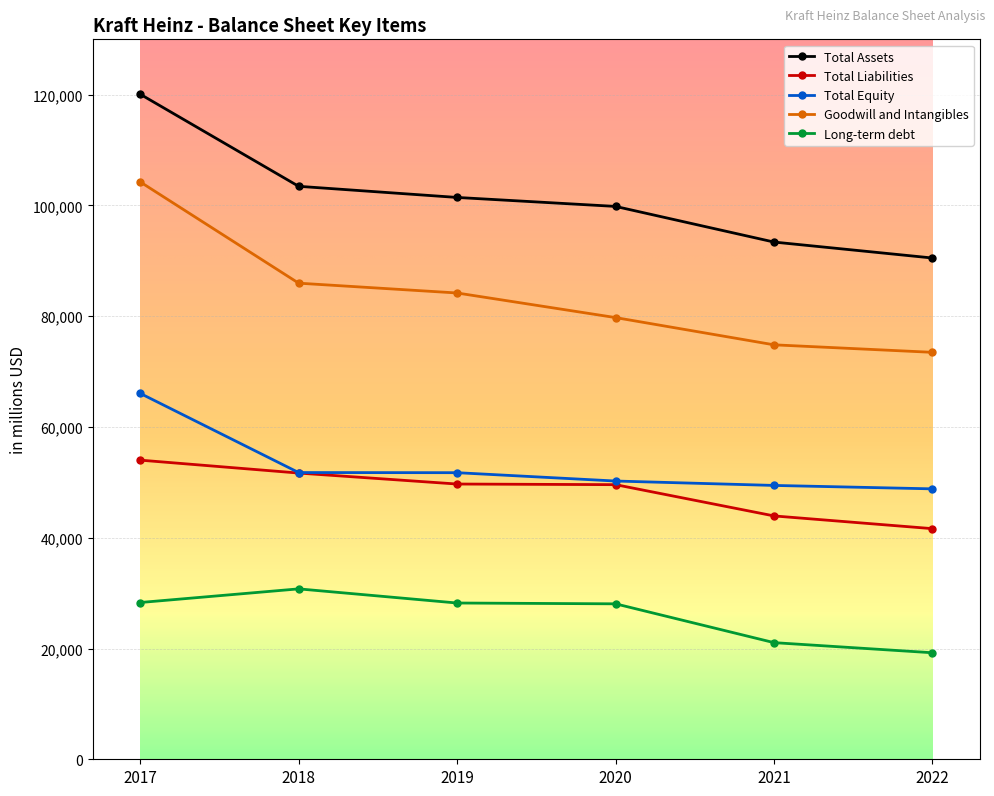

Is it true that Total Liabilities equals 51683 at 2018?

True